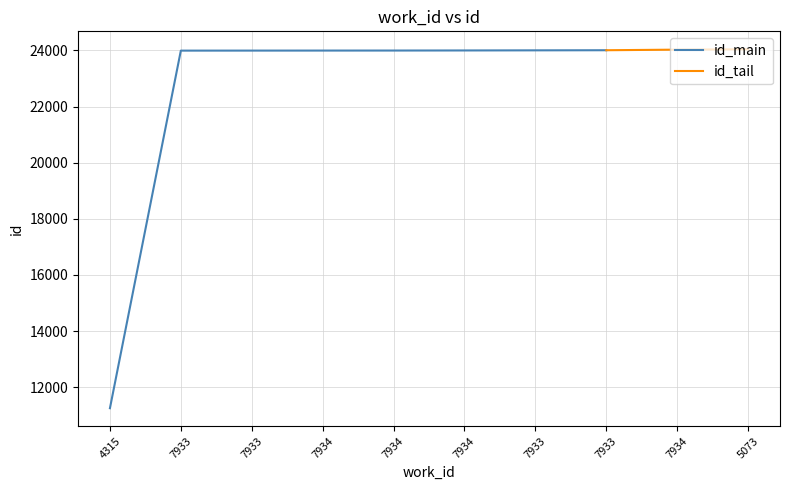

At which label does the data first exceed 23998?

7933